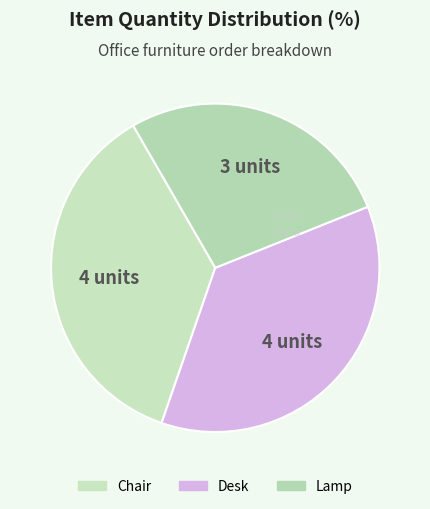

Combined, what portion of the pie is Lamp and Desk?

63.6%